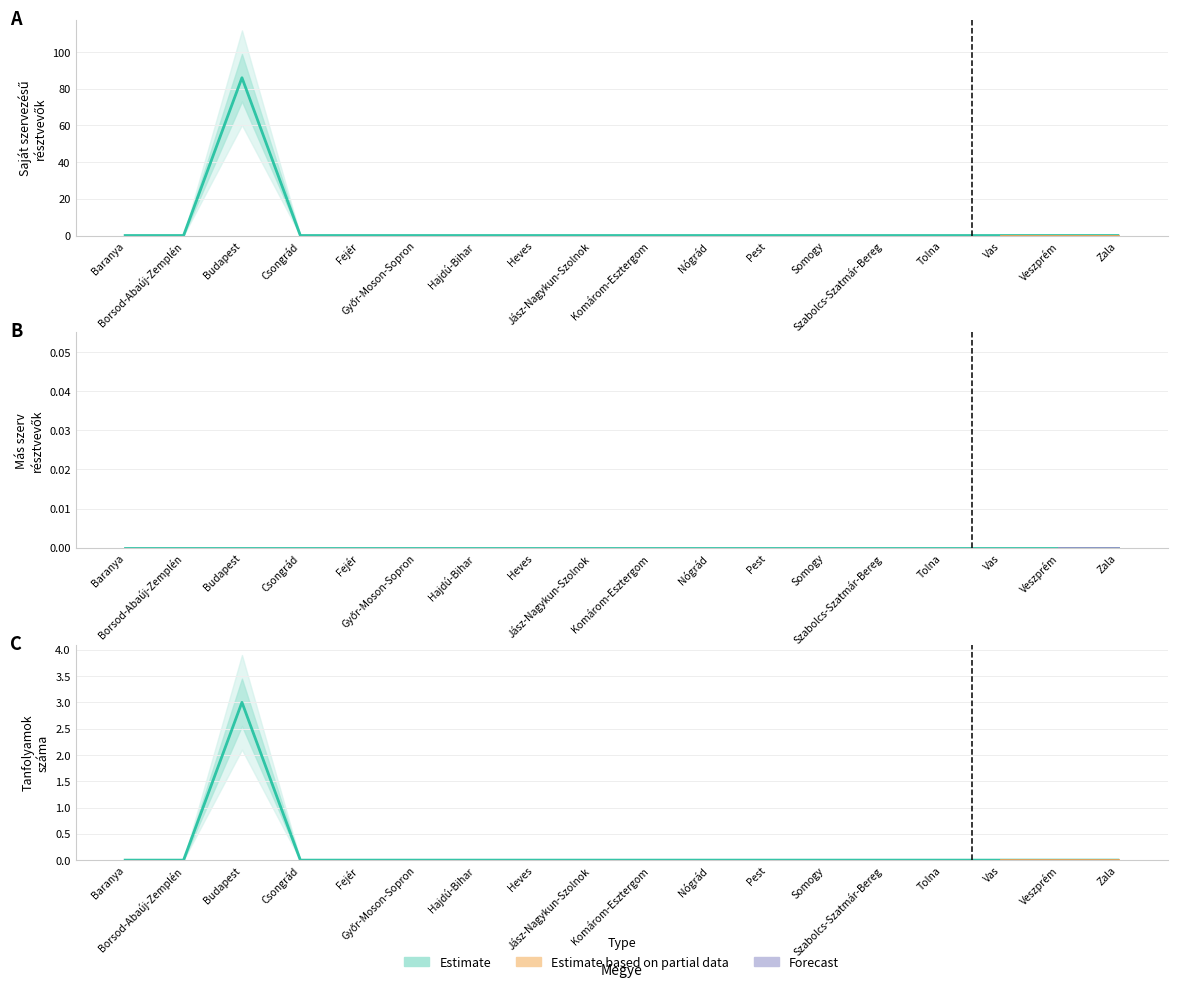

At which label does Saját szervezésű - Száma reach its minimum?

Baranya